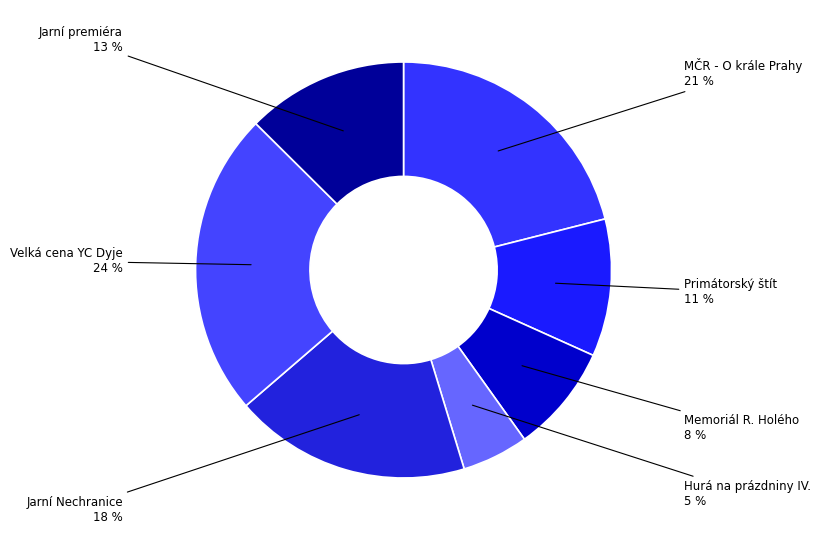

Does any single category account for the majority?

No